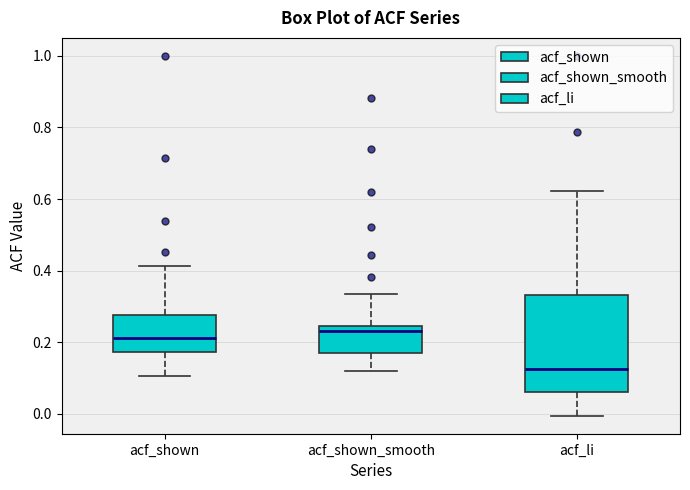

Comparing the boxes themselves (not the whiskers), which one is the tallest?

acf_li